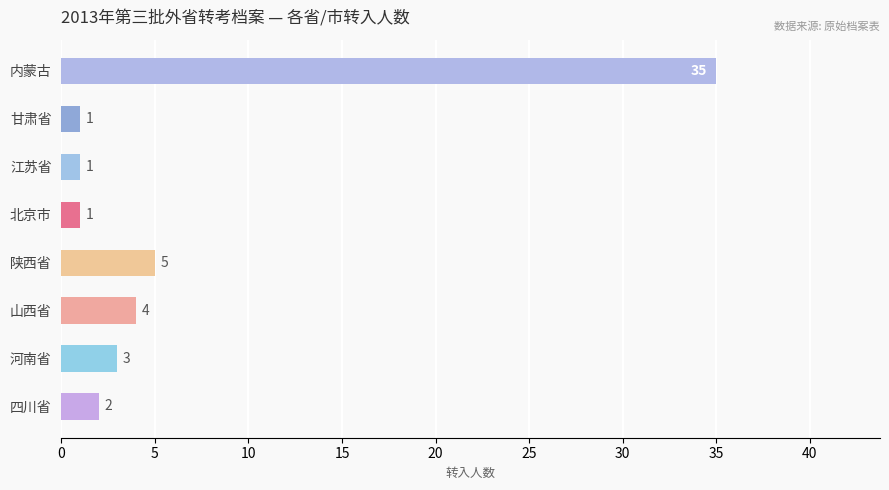

Approximately how many times larger is the value at 内蒙古 compared to 江苏省?

35.0